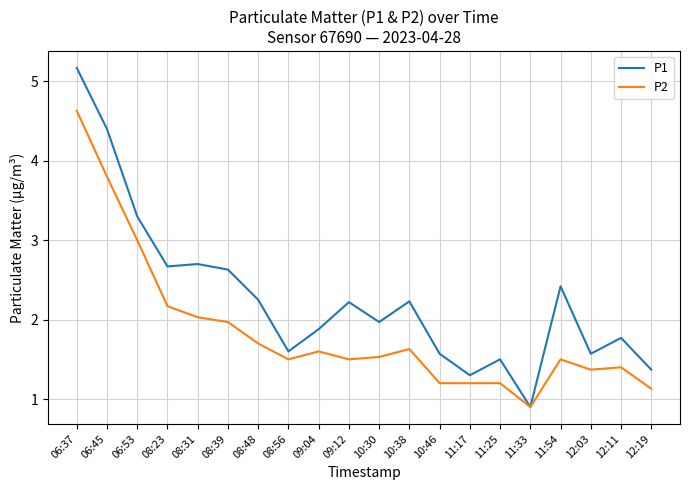

What is the difference between the highest and lowest values at 12:03?

0.2